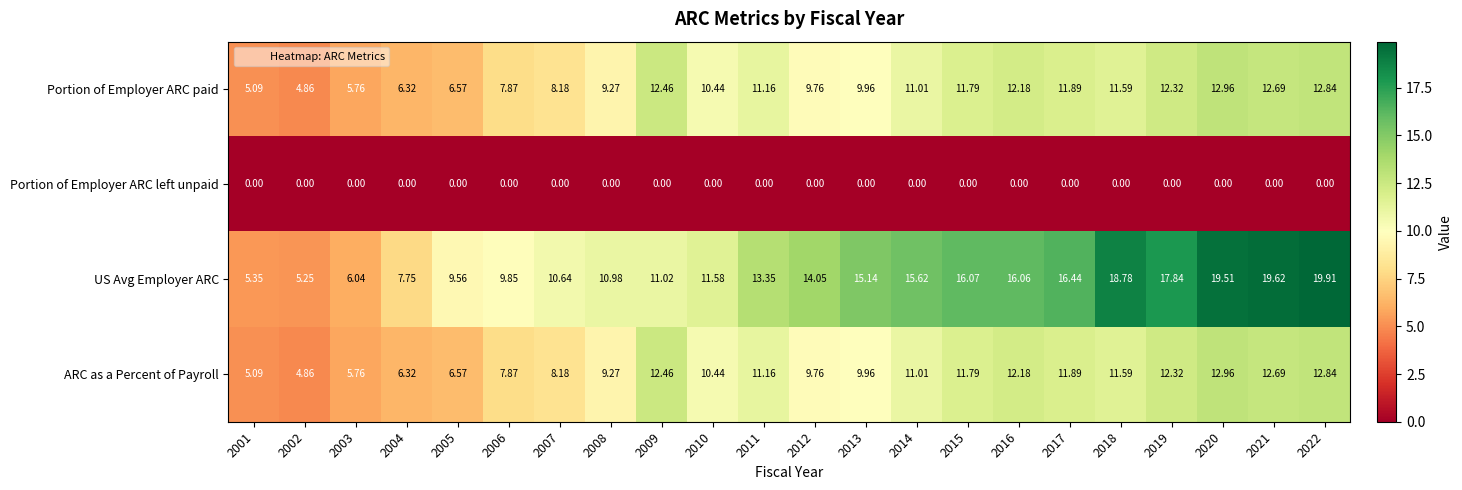

Which series has the largest total across all categories?

US Avg Employer ARC